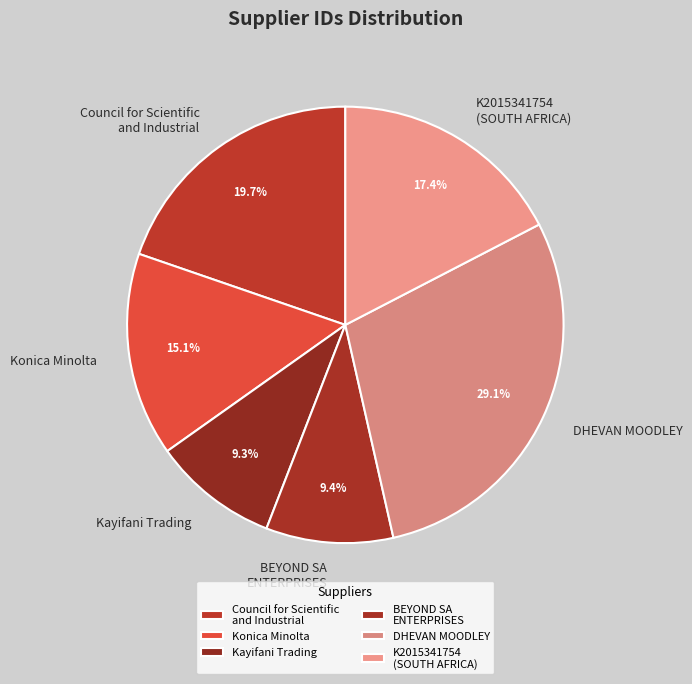

What is the total percentage of Kayifani Trading and DHEVAN MOODLEY?

38.4%